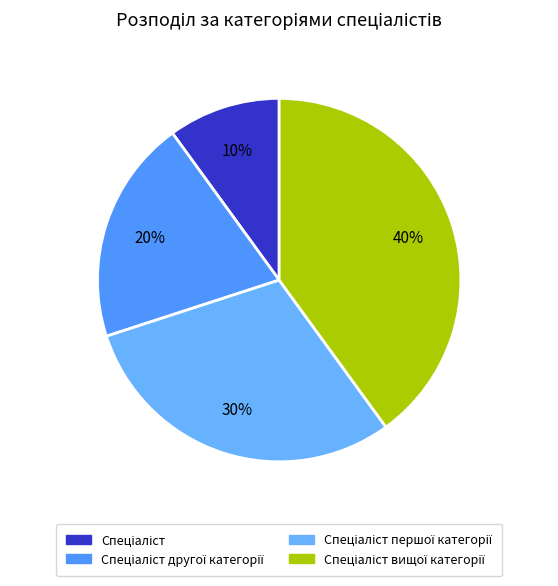

Count the number of slices in the pie.

4